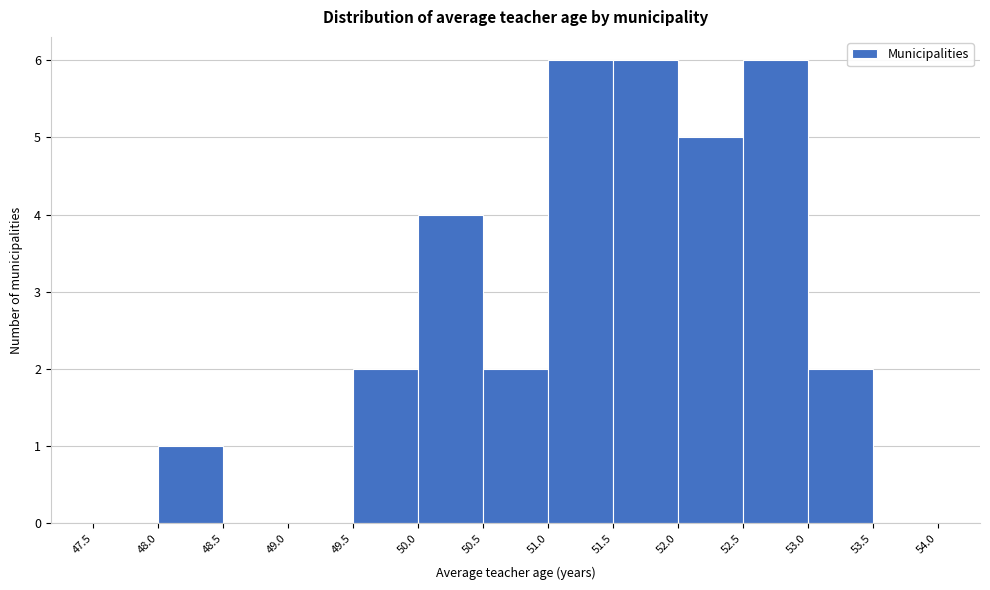

Reading left to right, list every bar in this chart as the range it spans on the x-axis followed by its height. The values are not printed on the chart, so give them approximately, as read against the axis.

47.5 to 48.0: 0
48.0 to 48.5: 1
48.5 to 49.0: 0
49.0 to 49.5: 0
49.5 to 50.0: 2
50.0 to 50.5: 4
50.5 to 51.0: 2
51.0 to 51.5: 6
51.5 to 52.0: 6
52.0 to 52.5: 5
52.5 to 53.0: 6
53.0 to 53.5: 2
53.5 to 54.0: 0